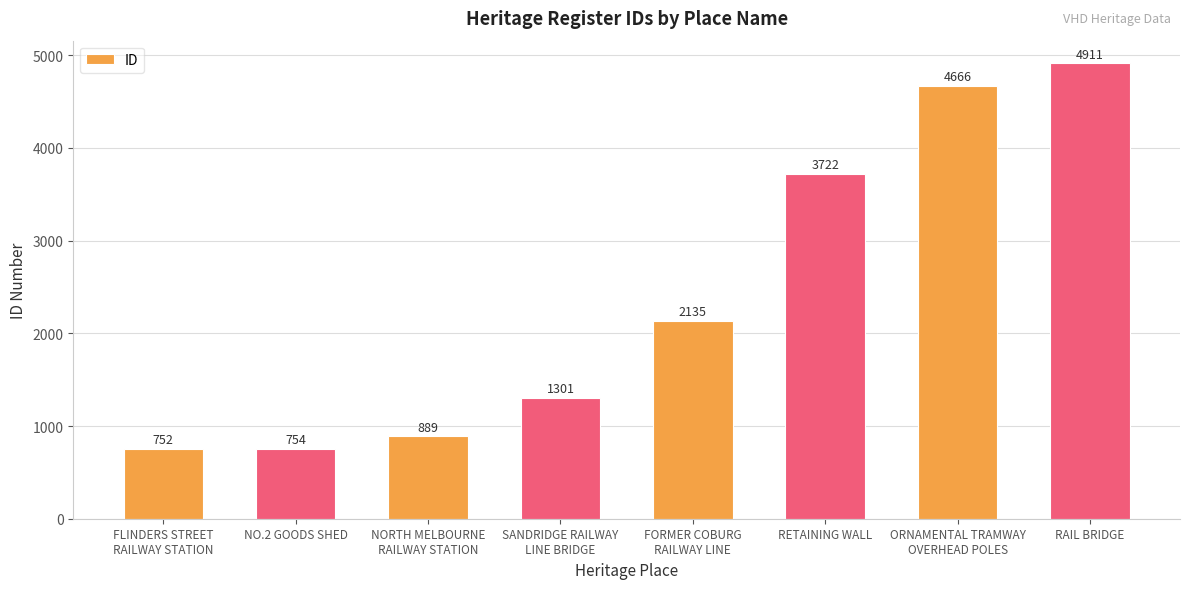

What is the label of the 1st bar from the left?

FLINDERS STREET
RAILWAY STATION